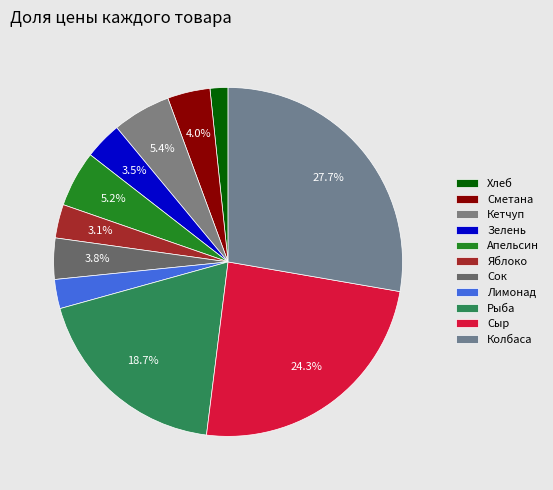

What percentage is the Хлеб slice, to the nearest percent?

2%